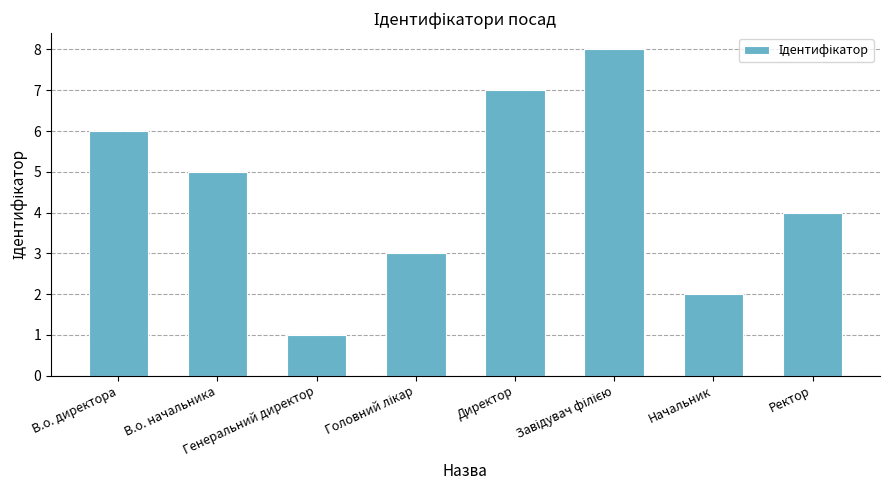

What is the difference between the maximum and minimum values?

7